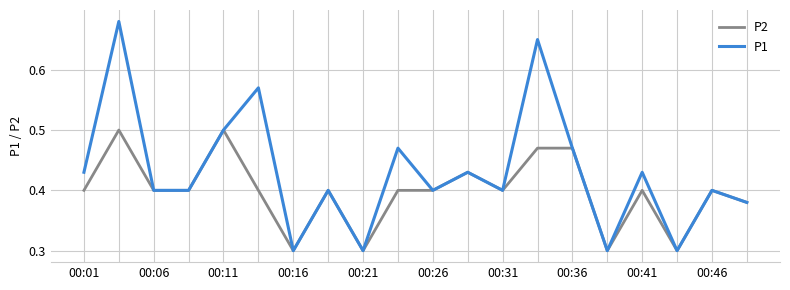

Rank the series by their maximum value, from lowest to highest.

P2, P1